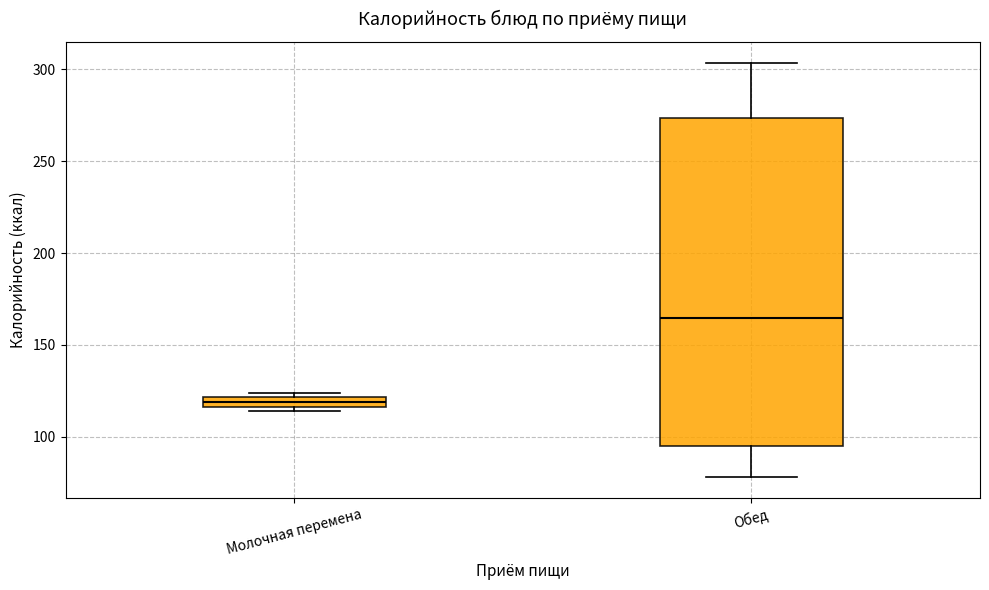

Which box has the highest median line?

Обед